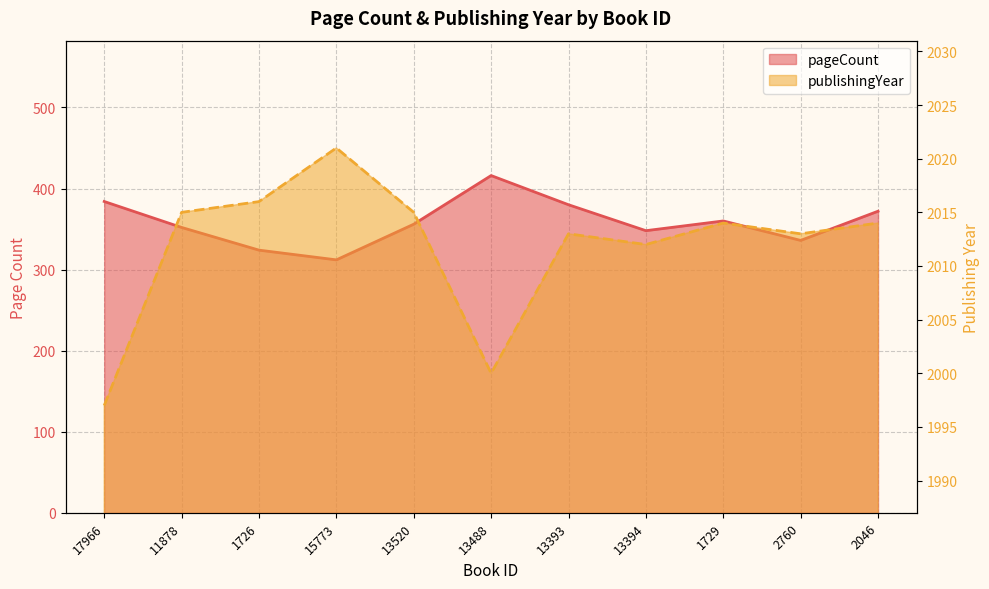

The publishingYear series shows 1002 at 17966. True or false?

False